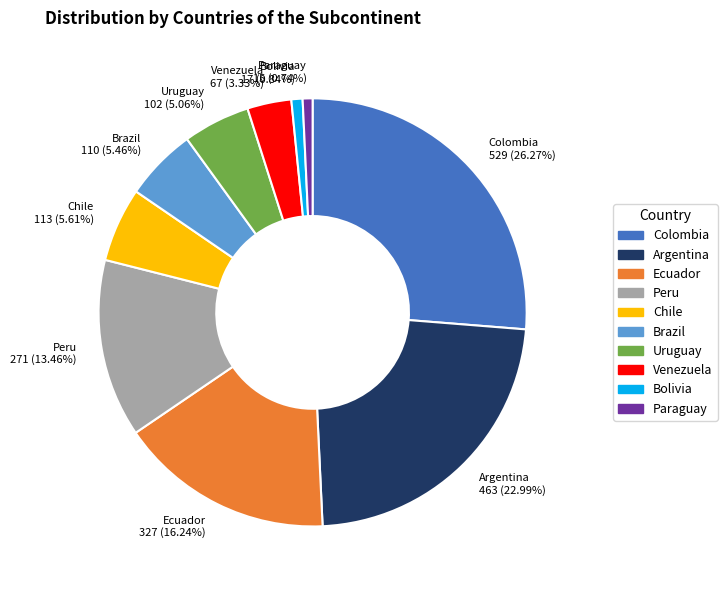

Does Paraguay account for over 50% of the chart?

No